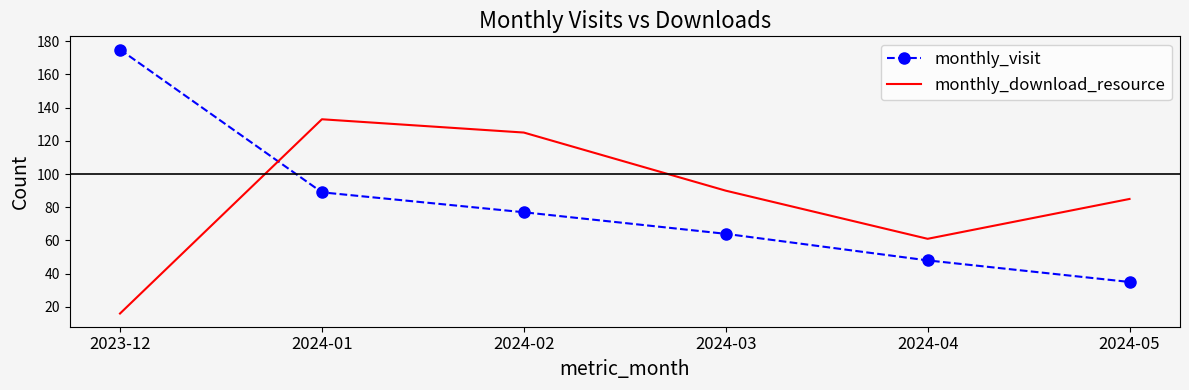

Is it true that monthly_download_resource equals 125 at 2024-02?

True